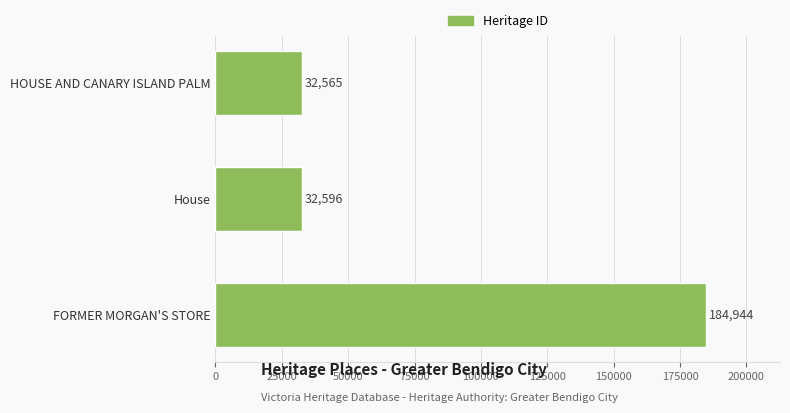

What is the value of the 2nd bar from the top?

32596